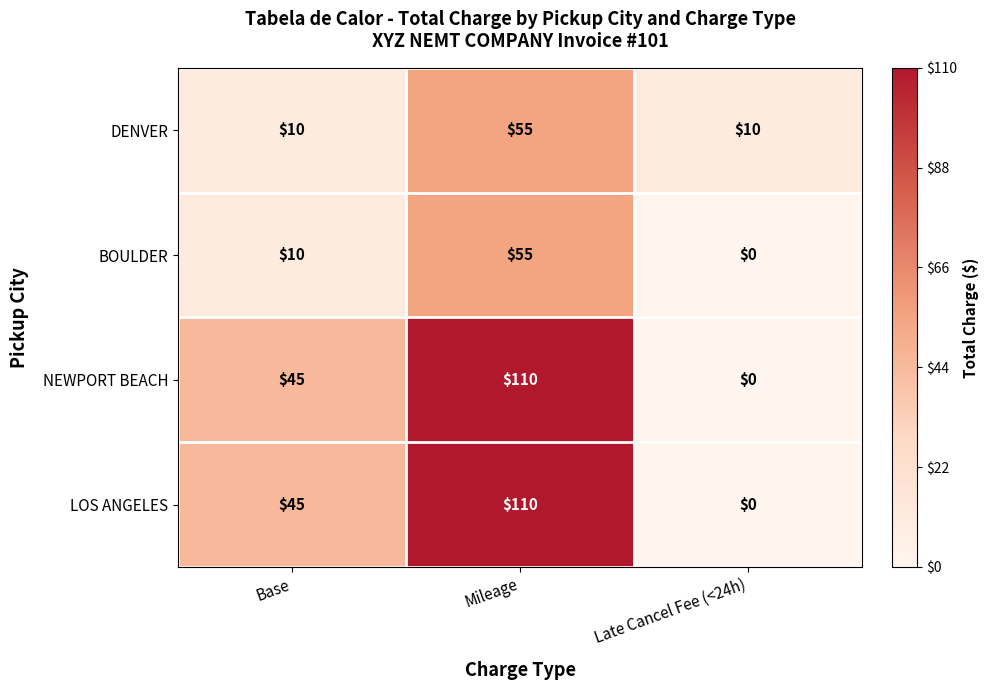

List the labels in order of LOS ANGELES value, smallest first.

Late Cancel Fee (<24h), Base, Mileage